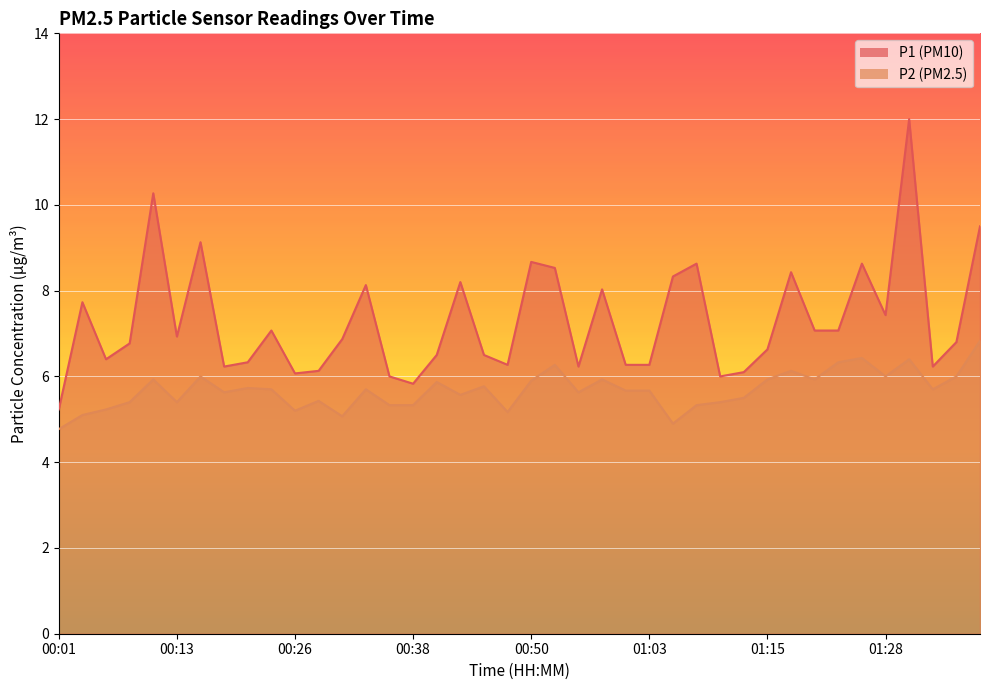

The value of P2 at 01:23 is 1.5. True or false?

False